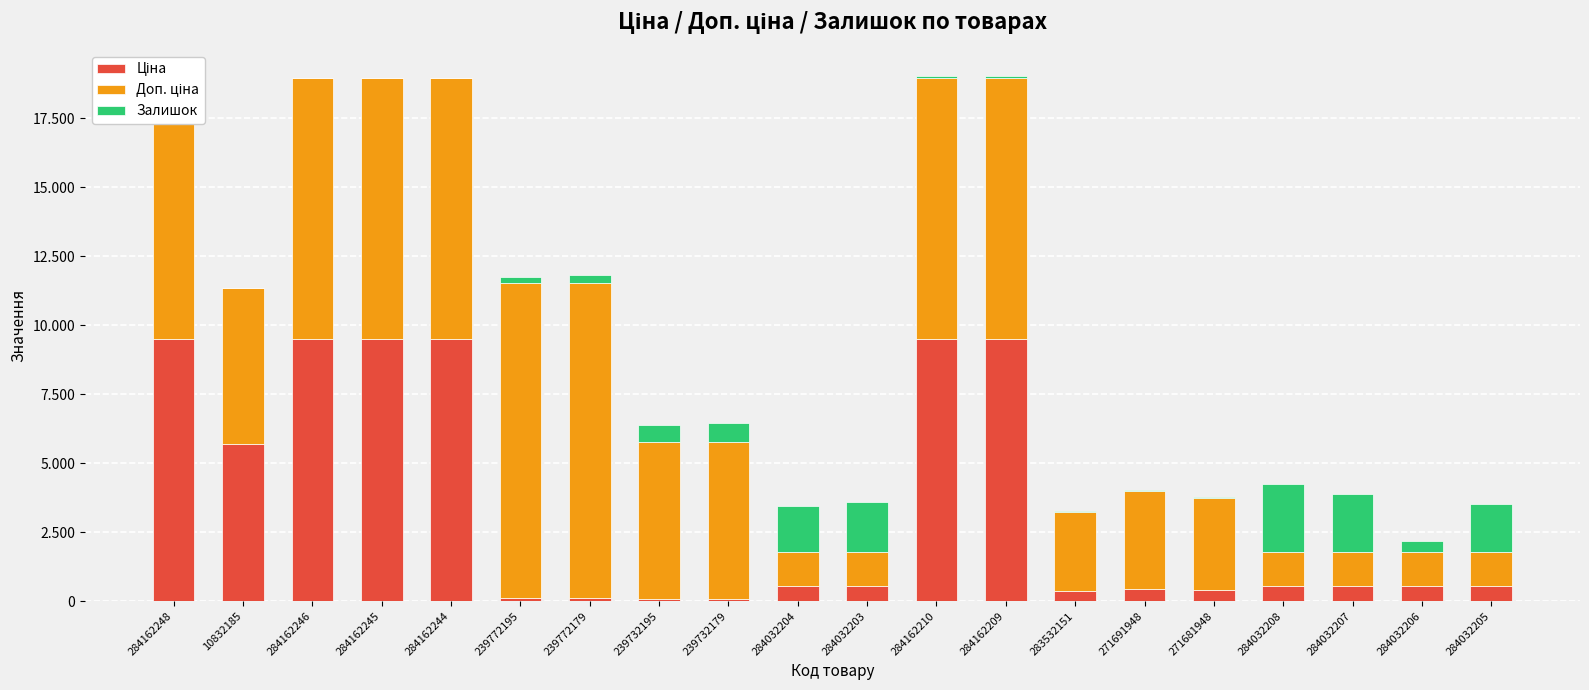

At how many categories does at least one series exceed 6161?

8